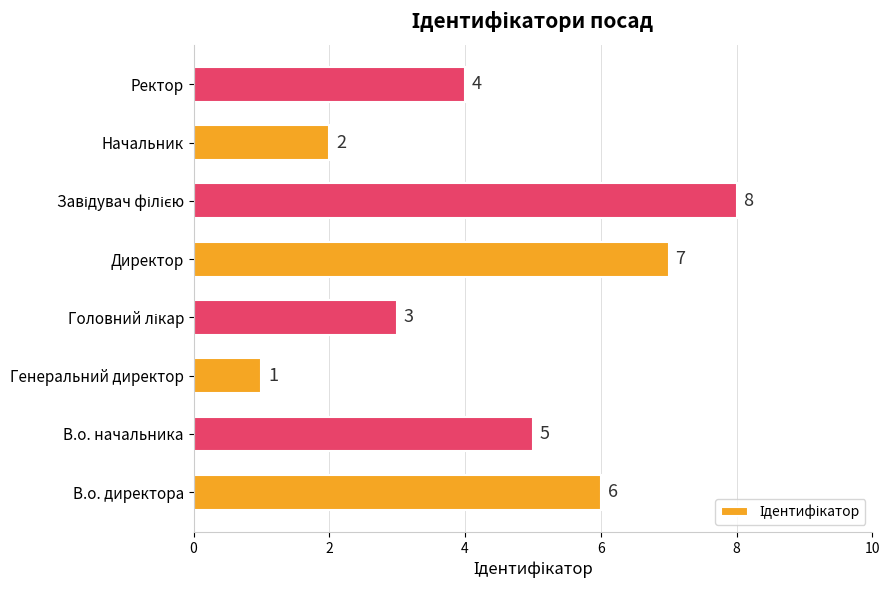

Are the bars grouped side by side (vs. stacked)?

No